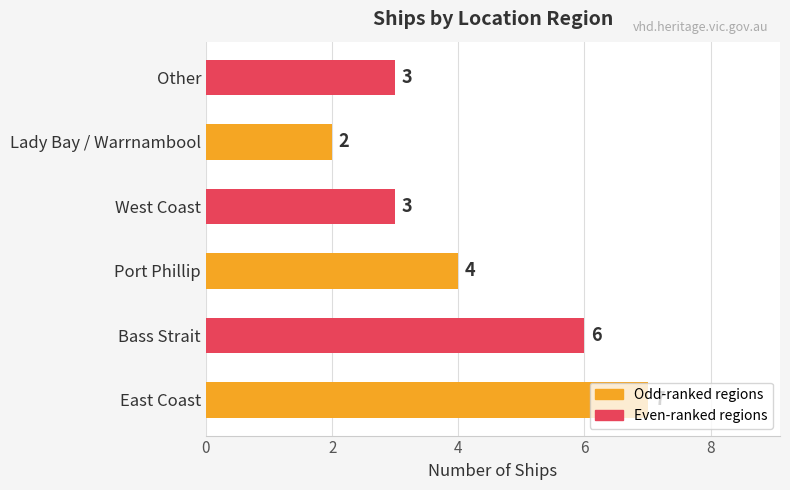

What is the difference between the maximum and minimum values?

5